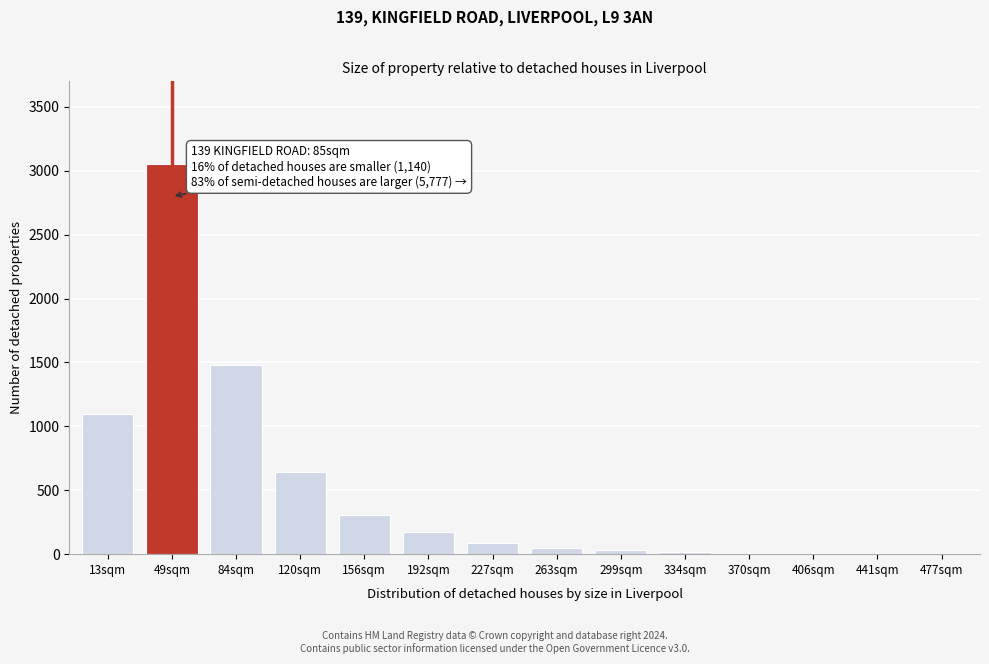

At which label is the value closest to 1526?

84sqm